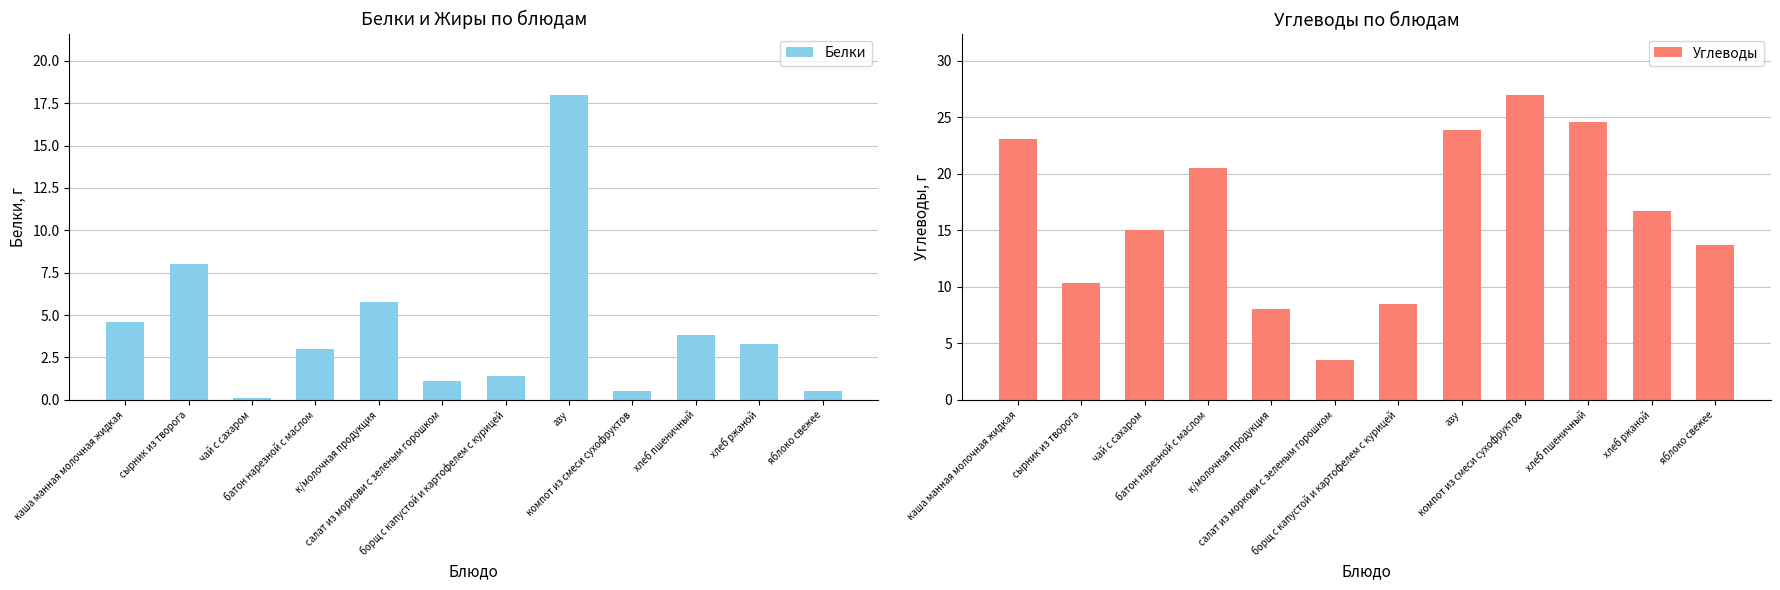

How many values in the Белки series are below 3?

5